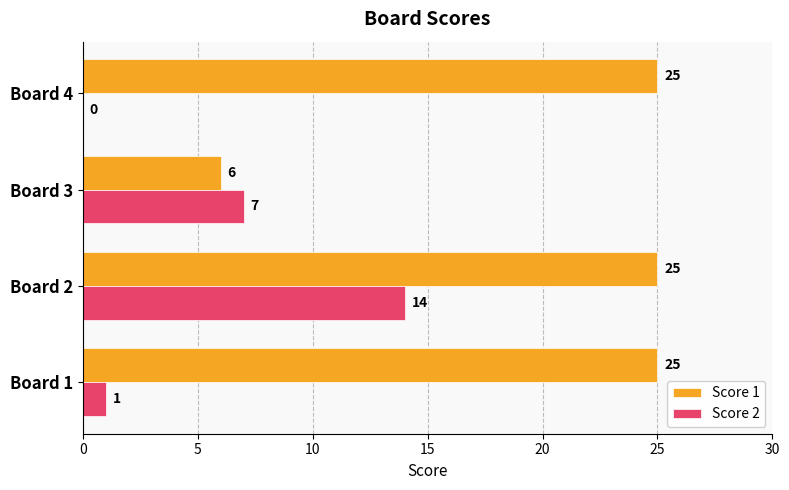

Read the Score 1 value at Board 2, to the nearest 5.

25